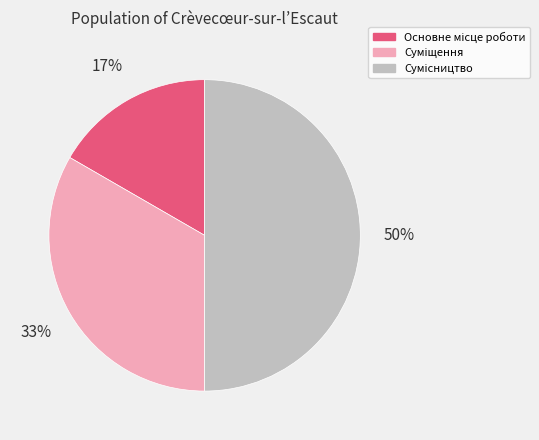

How many segments does this pie chart have?

3